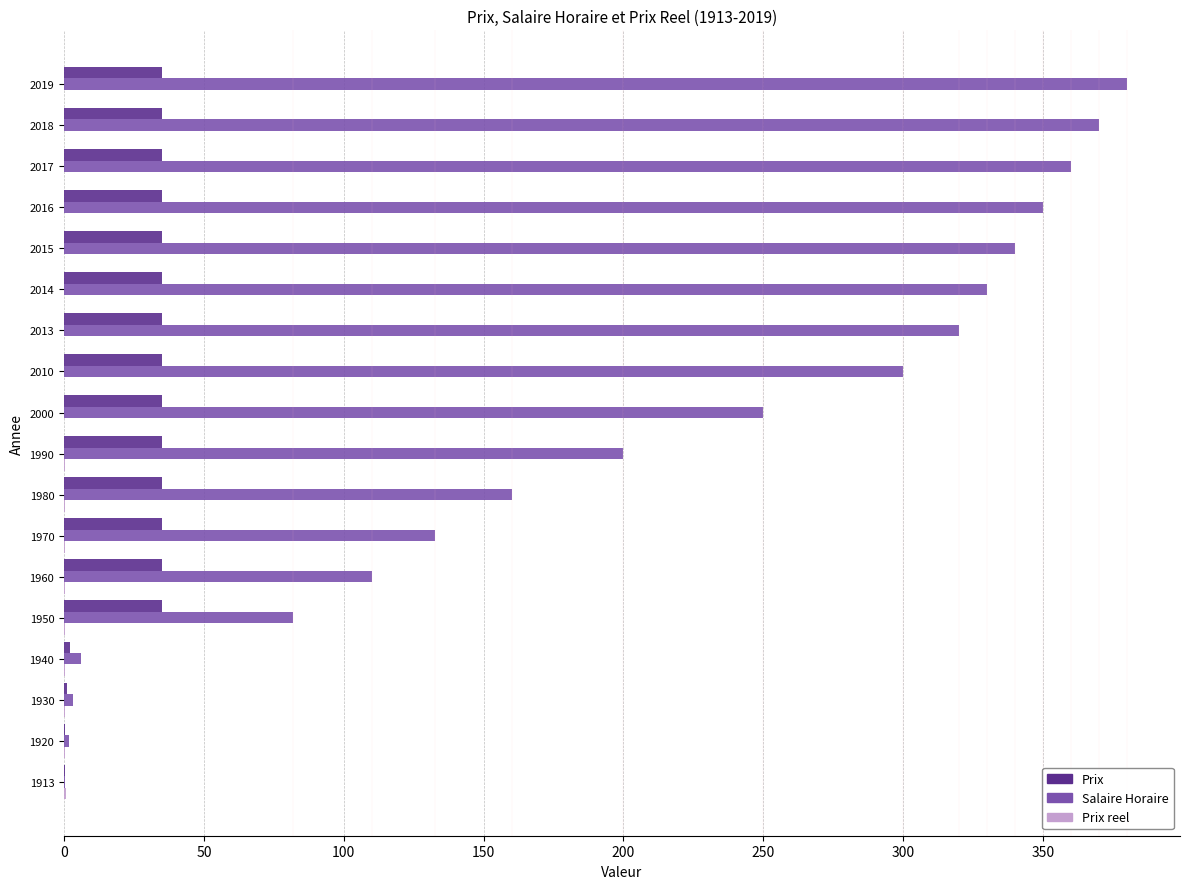

Is it true that Prix equals 2.0 at 1940?

True